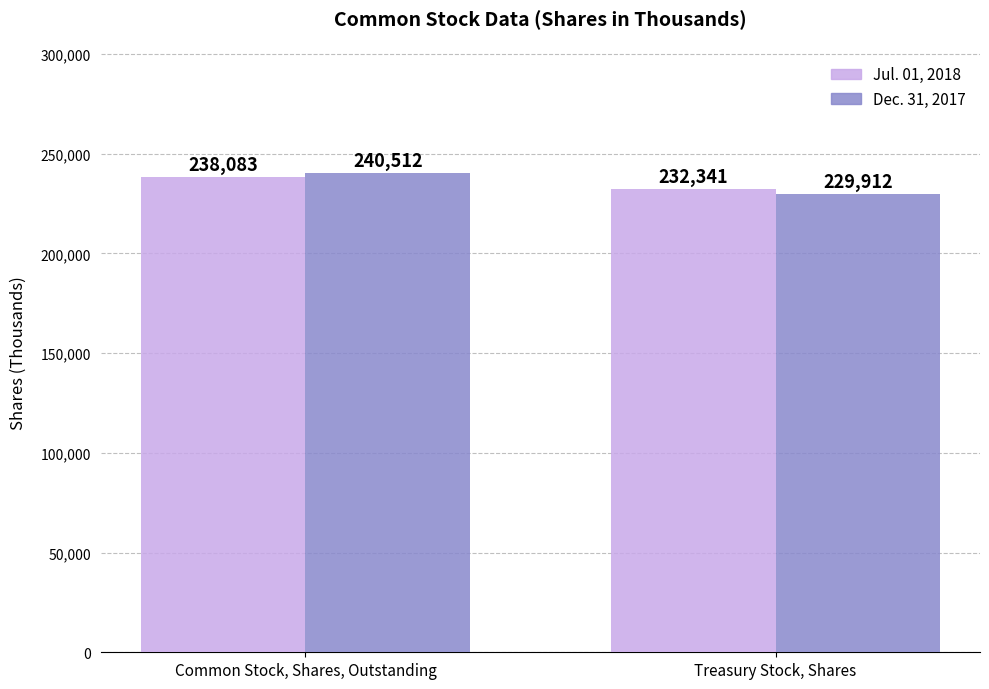

Are the bars grouped side by side (vs. stacked)?

Yes